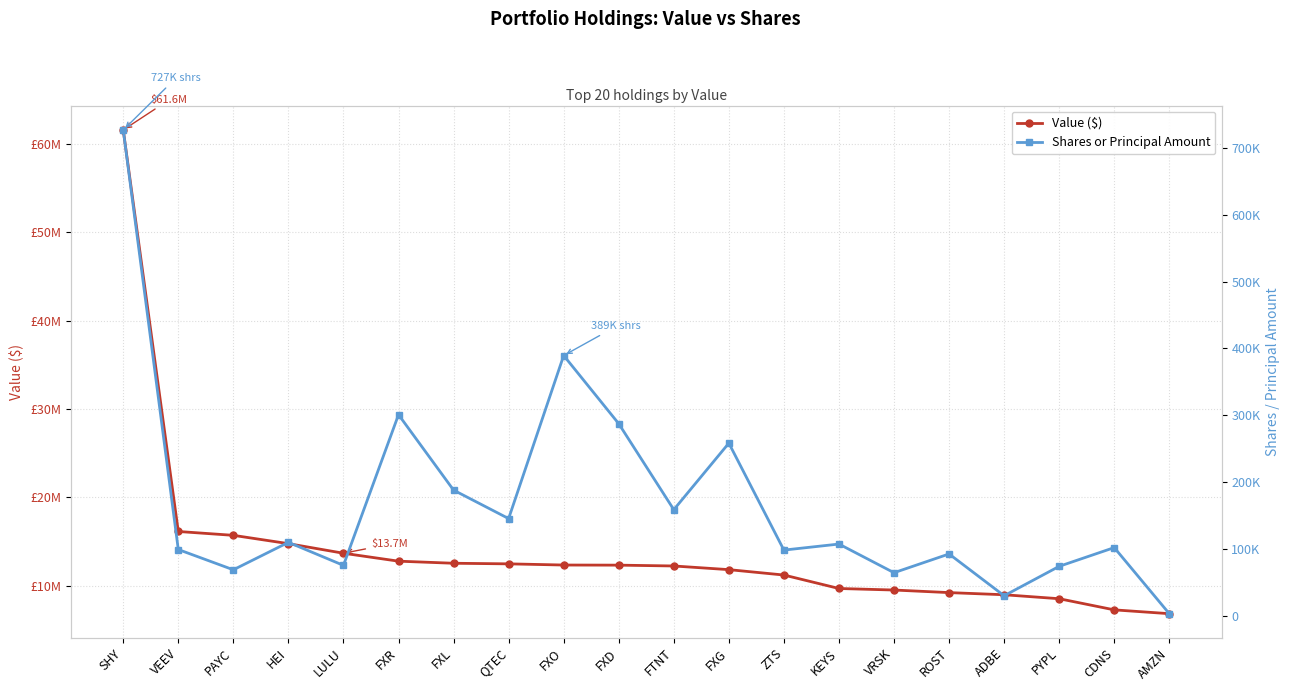

Reading left to right, list all the values displayed in this chart.

Value ($): 61599000	16125000	15689000	14748000	13661000	12763000	12527000	12459000	12326000	12313000	12219000	11804000	11194000	9669000	9495000	9204000	8961000	8511000	7249000	6817000
Shares or Principal Amount: 726575	99468	69200	110212	75805	301008	188262	145740	389455	287544	159042	258472	98636	107662	64830	92860	30411	74361	102372	3600